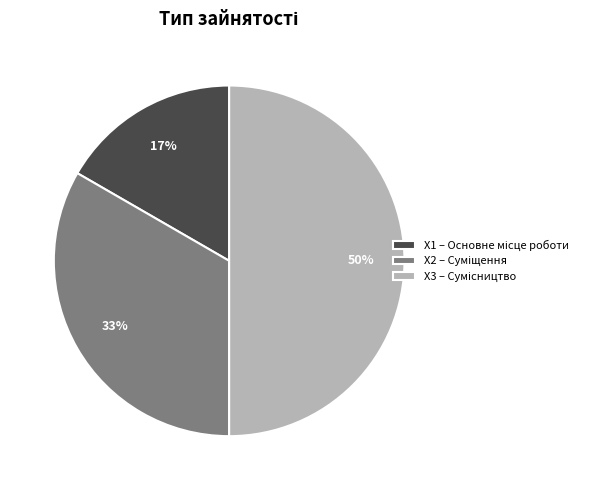

To the nearest percent, what is the average slice percentage?

33%